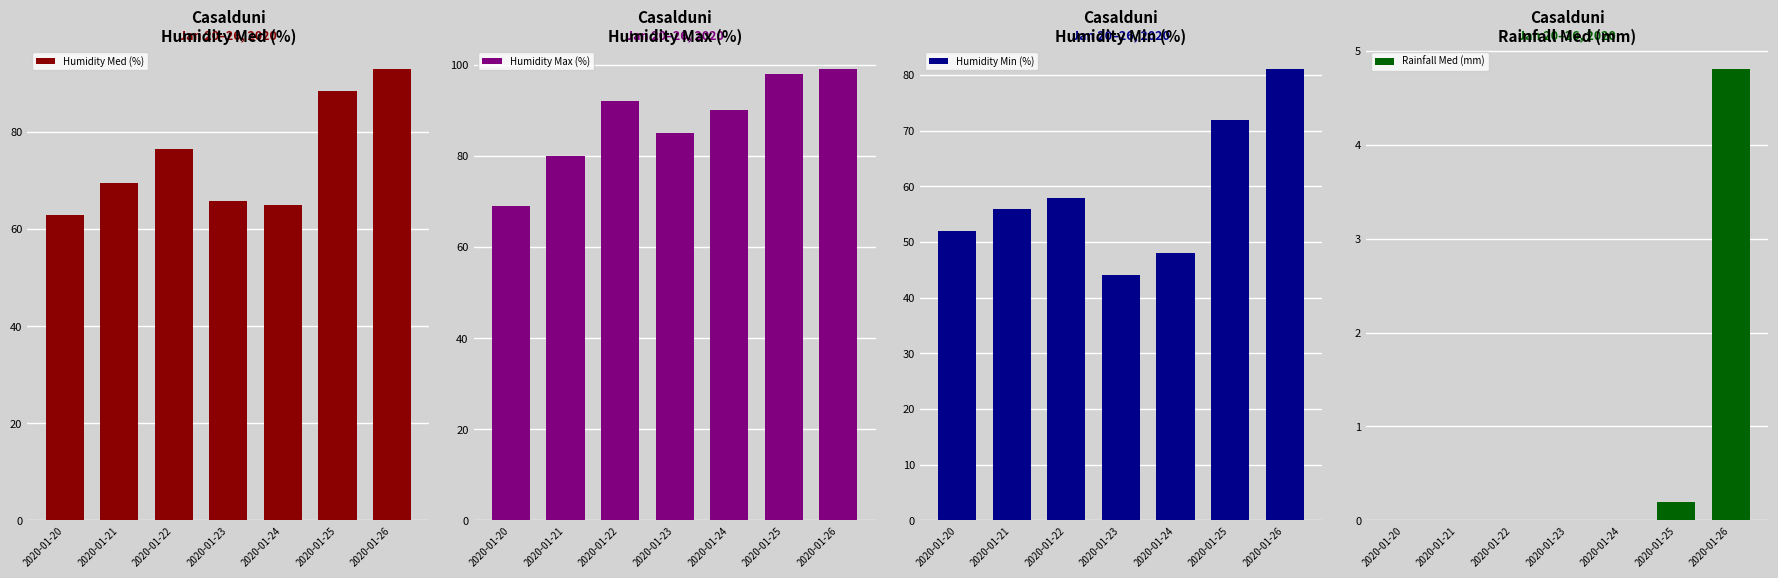

At which label does Humidity Max (%) reach its peak?

2020-01-26